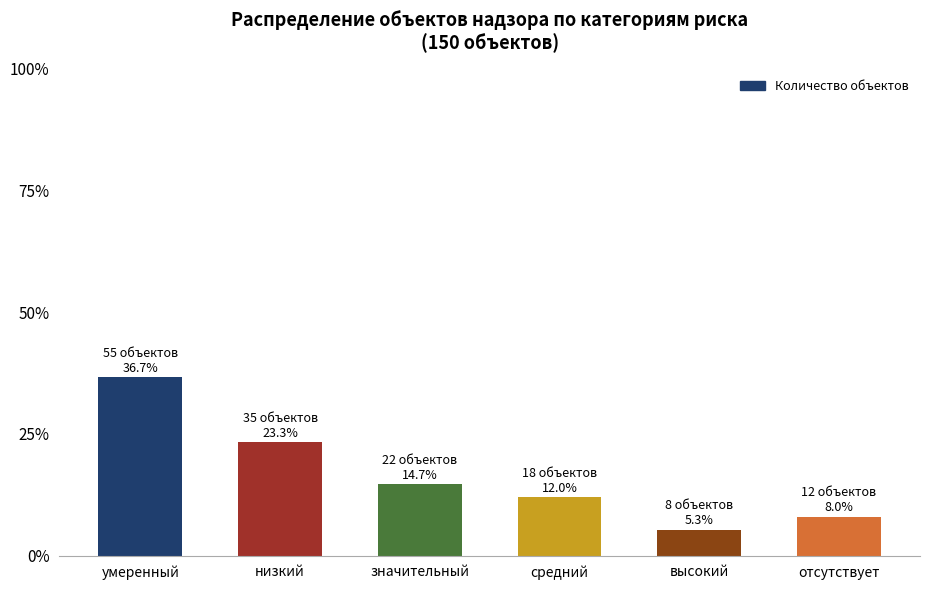

Does the chart contain any negative values?

No